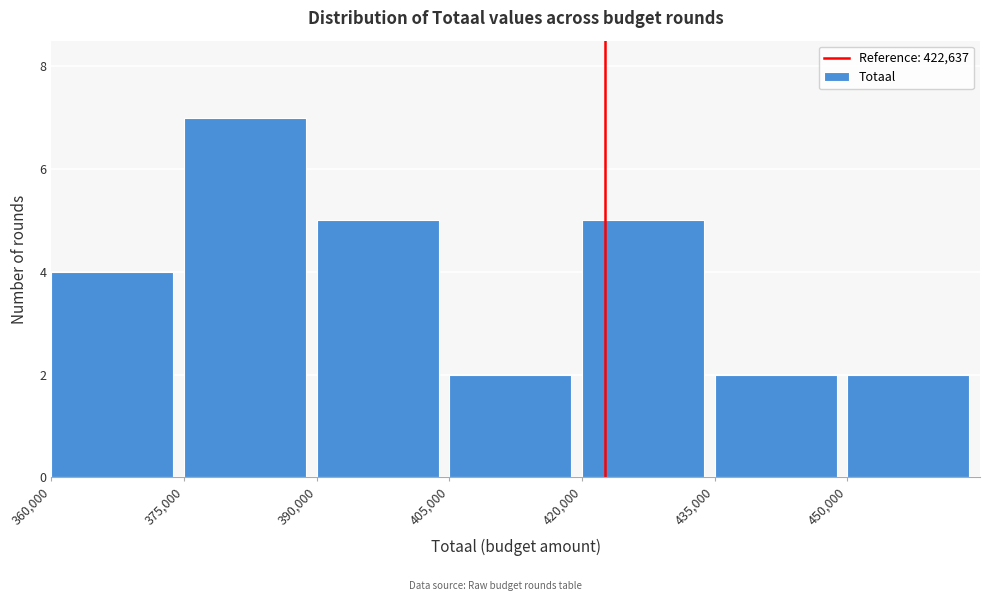

Reading left to right, list every bar in this chart as the range it spans on the x-axis followed by its height. Neither the bar edges nor the heights are printed on the chart, so give them approximately, as read against the axes.

360000 to 375000: 4
375000 to 390000: 7
390000 to 405000: 5
405000 to 420000: 2
420000 to 435000: 5
435000 to 450000: 2
450000 to 465000: 2